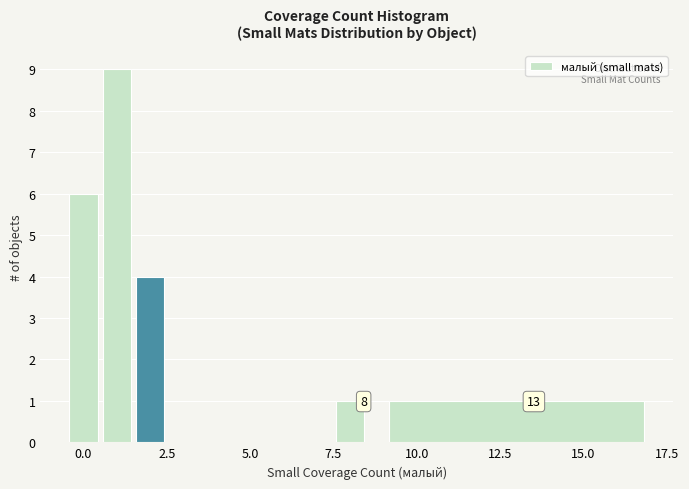

Around what value on the x-axis is the tallest bar? Give the approximate position of its centre, as read against the axis.

1.0